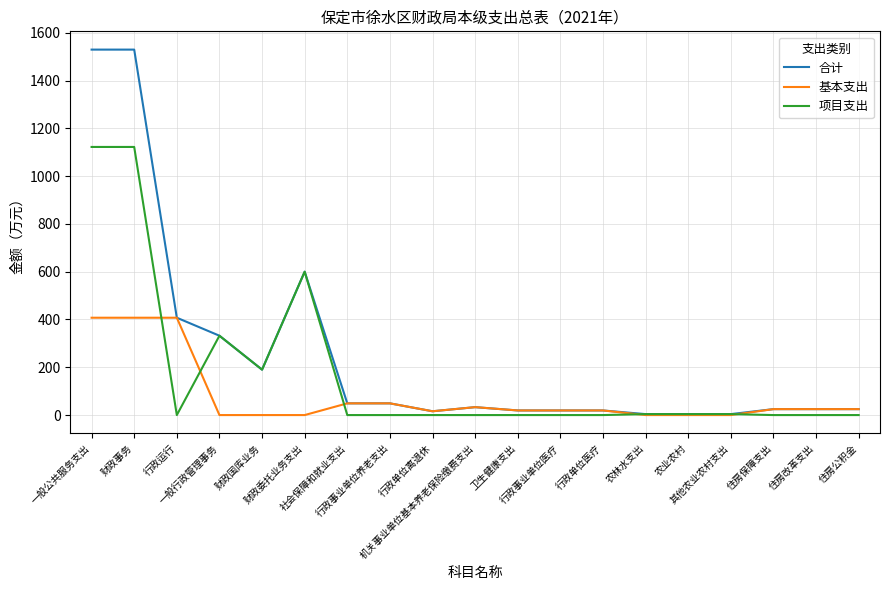

The value of 基本支出 at 农业农村 is 251.7. True or false?

False